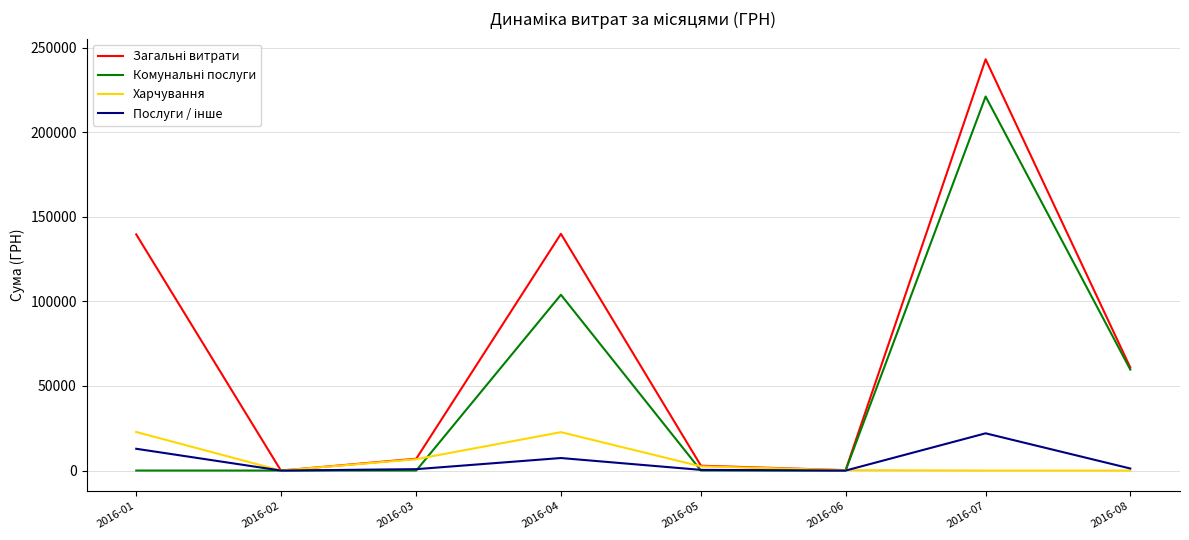

What is the difference between the highest and lowest values at 2016-05?

2866.4